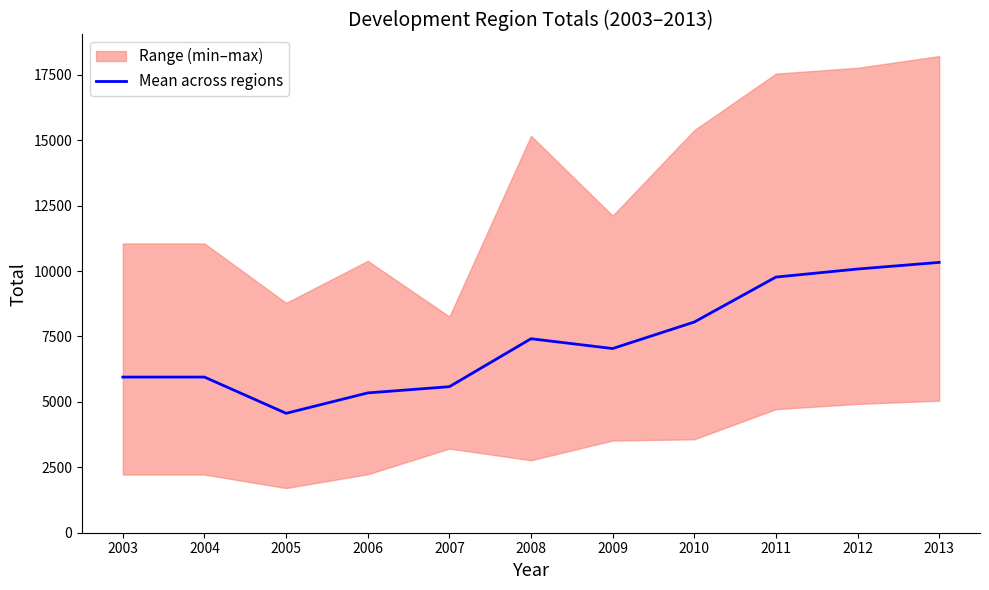

What is the highest value of the Mean across regions series?

10330.6